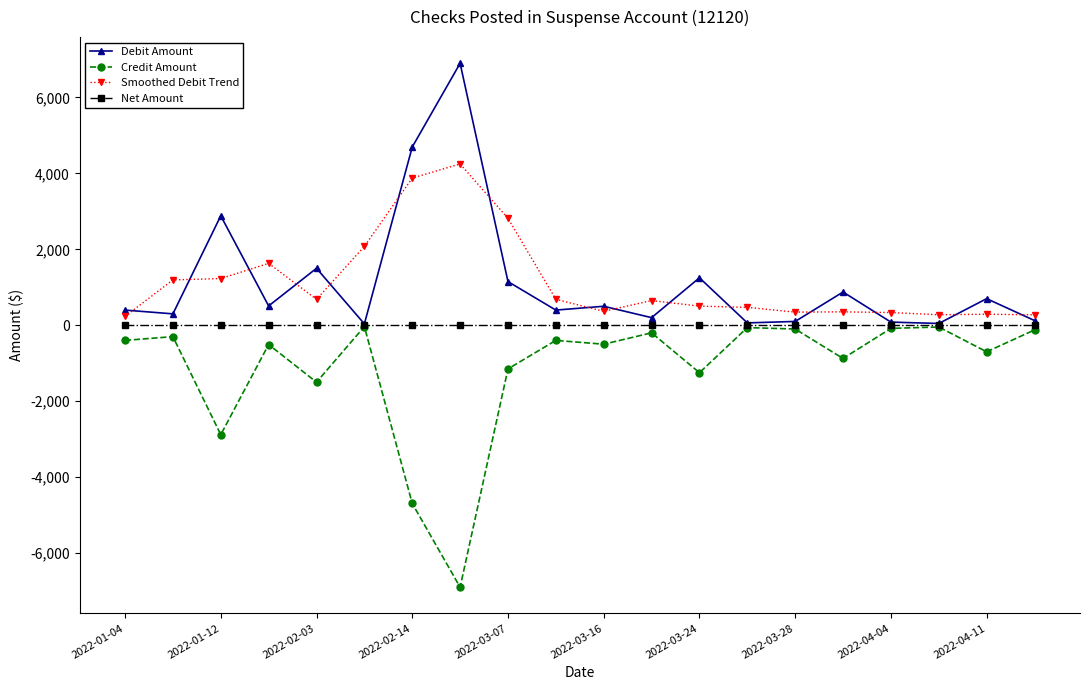

What is the greatest value displayed?

6900.0